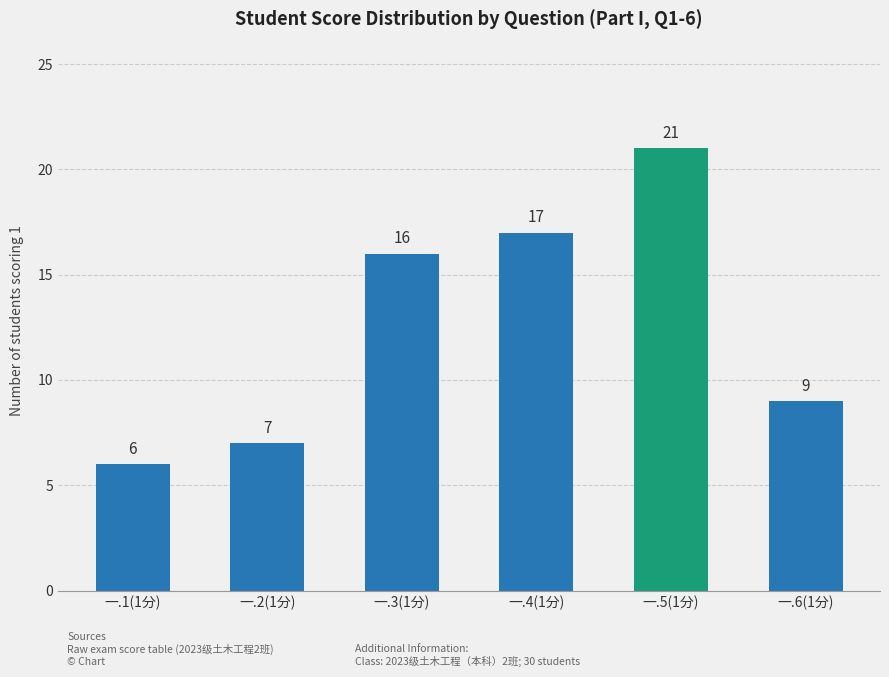

The value at 一.5(1分) is 21. True or false?

True